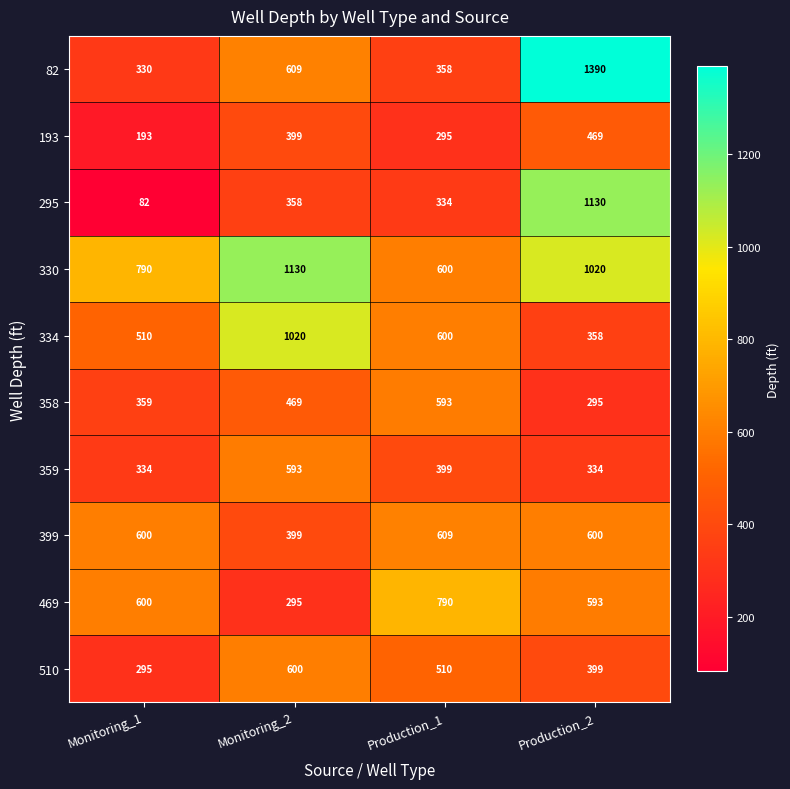

What is the sum of all 358 values?

1716